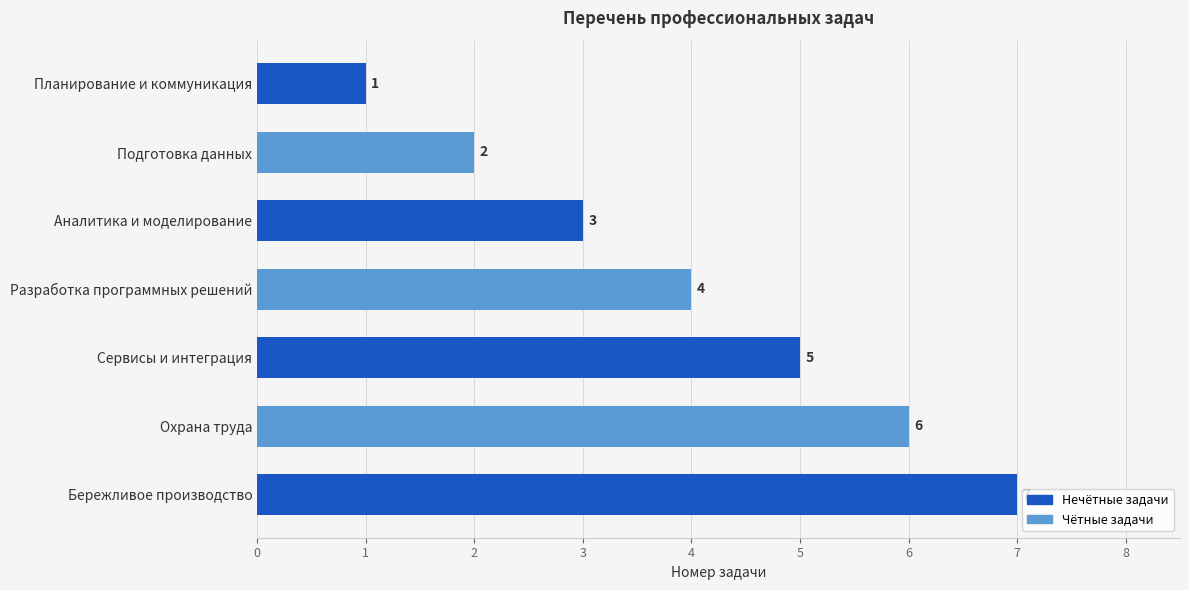

Where is the data nearest to the value 4?

Разработка программных решений